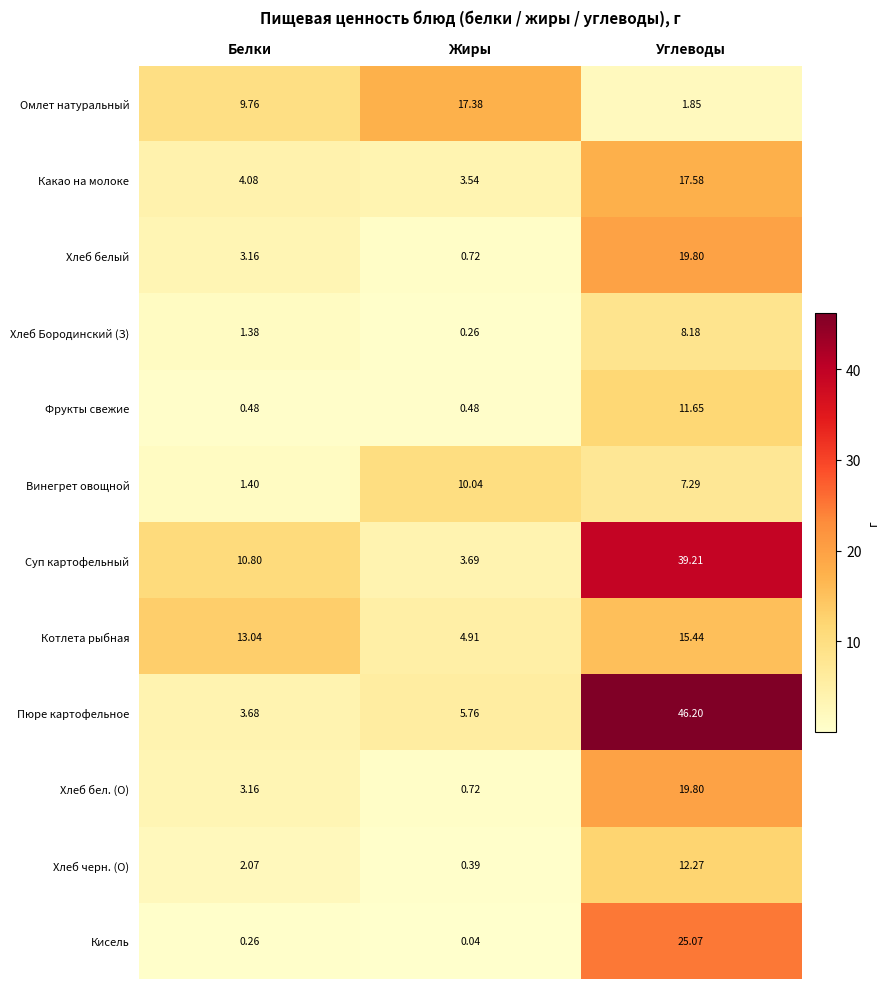

Which label corresponds to the smallest value in the chart?

Жиры